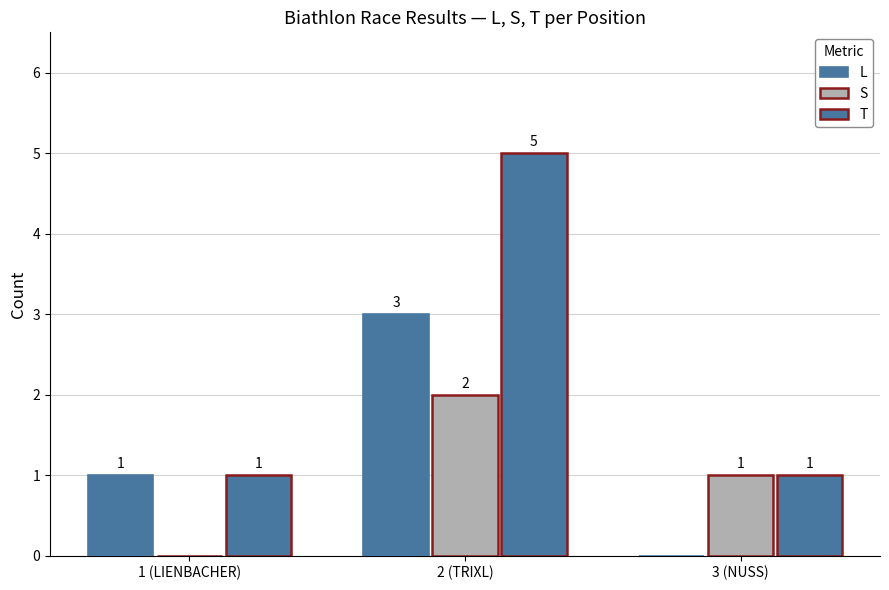

Are the bars grouped side by side (vs. stacked)?

Yes